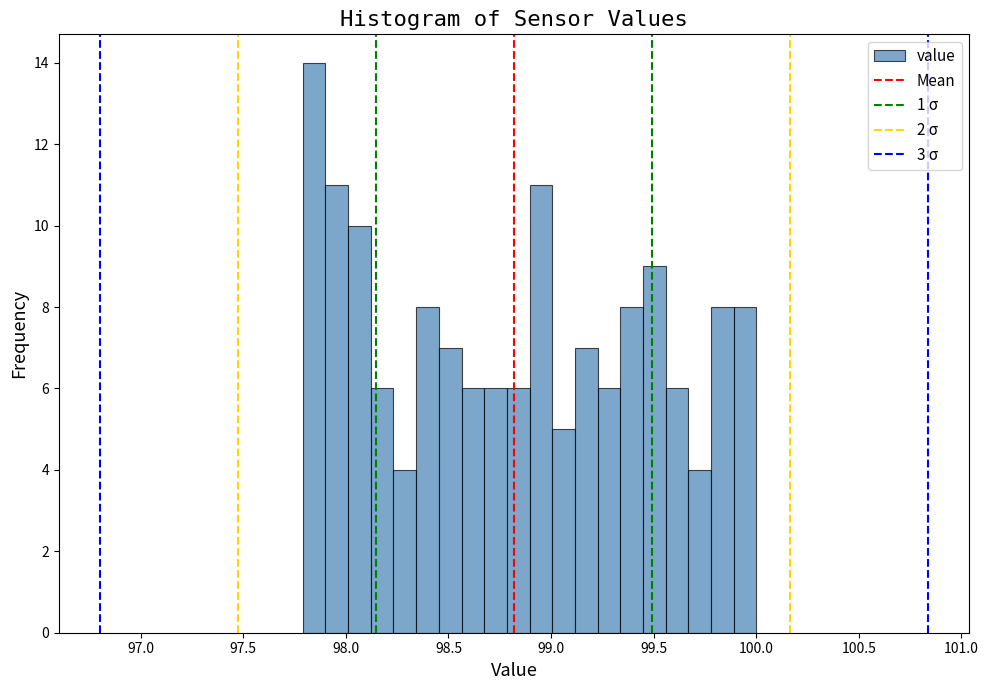

Read against the x-axis, roughly where is the centre of the tallest bar?

97.85